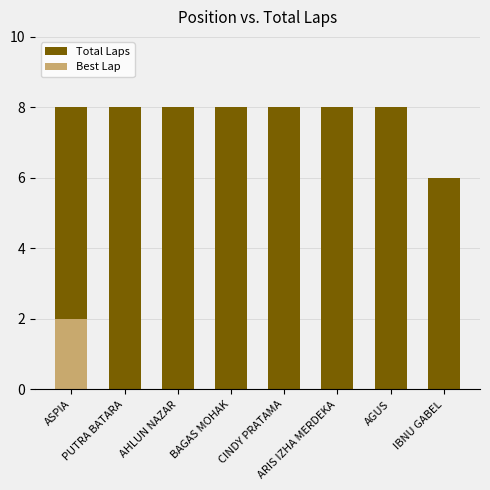

Reading left to right, extract all data points from this chart.

8	8	8	8	8	8	8	6